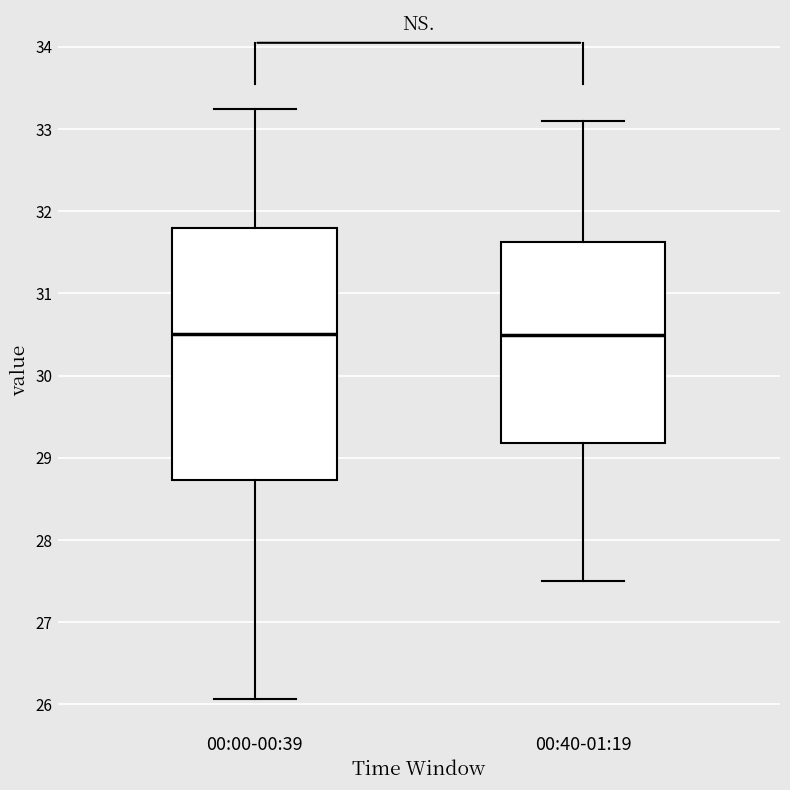

Which box is the tallest, from its lower edge to its upper edge?

00:00-00:39